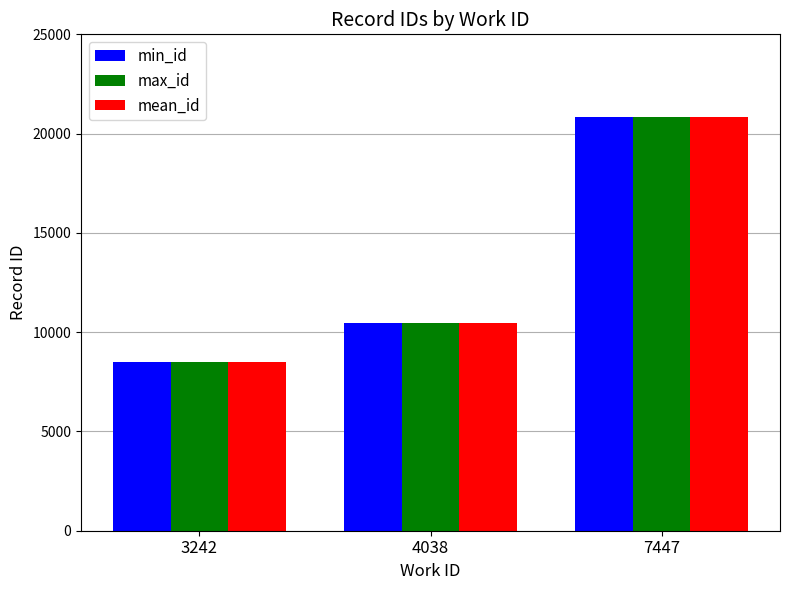

Which series changed the most between 3242 and 7447?

max_id